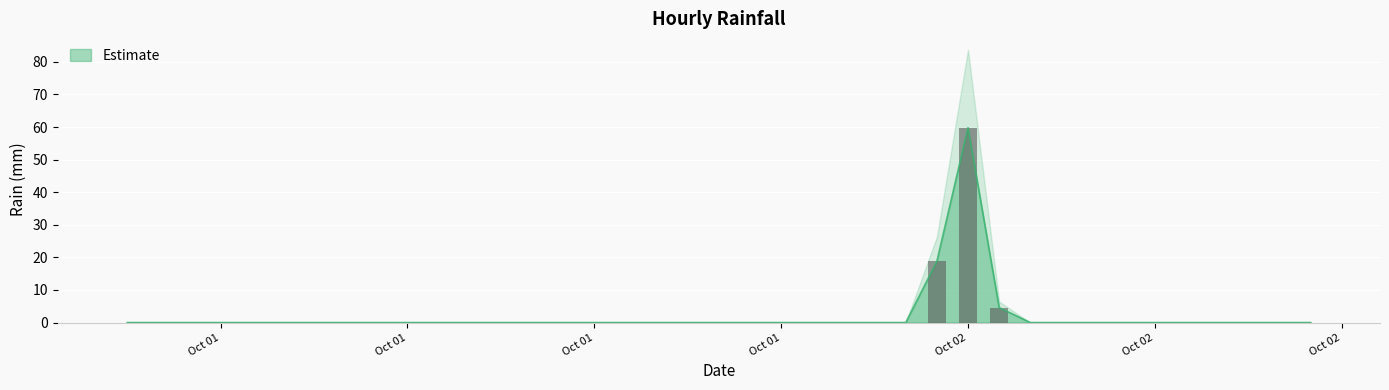

Are the bars grouped side by side (vs. stacked)?

No